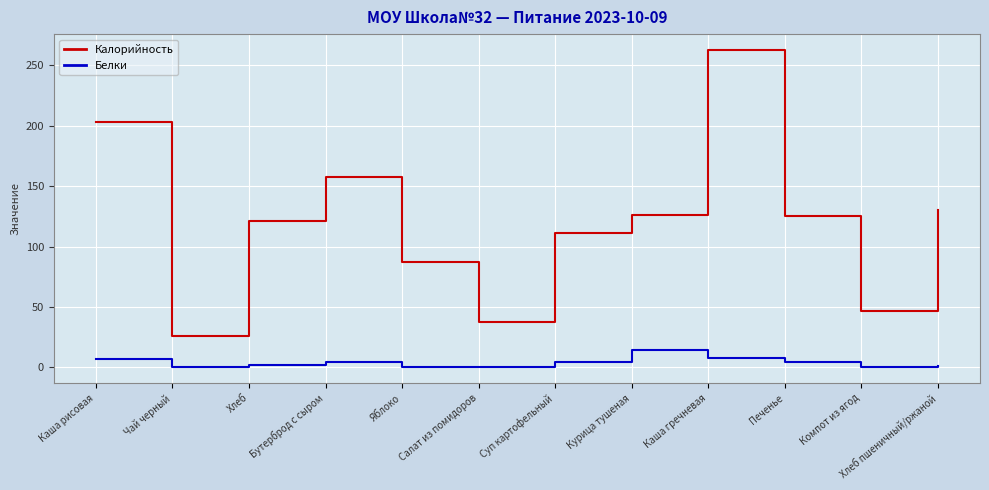

Rank the series by their average value, from highest to lowest.

Калорийность, Белки